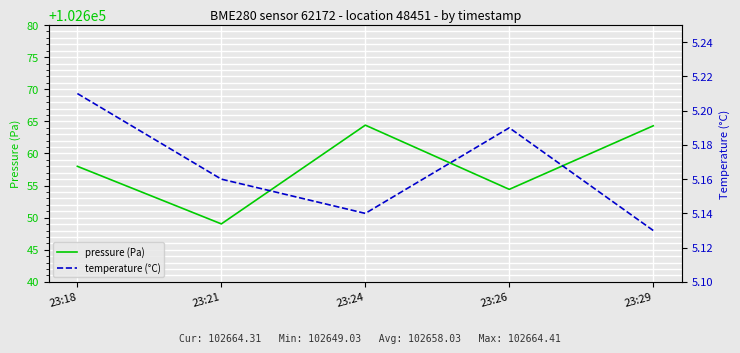

What is the value of the pressure (Pa) point at the 1st from the left?

102658.0